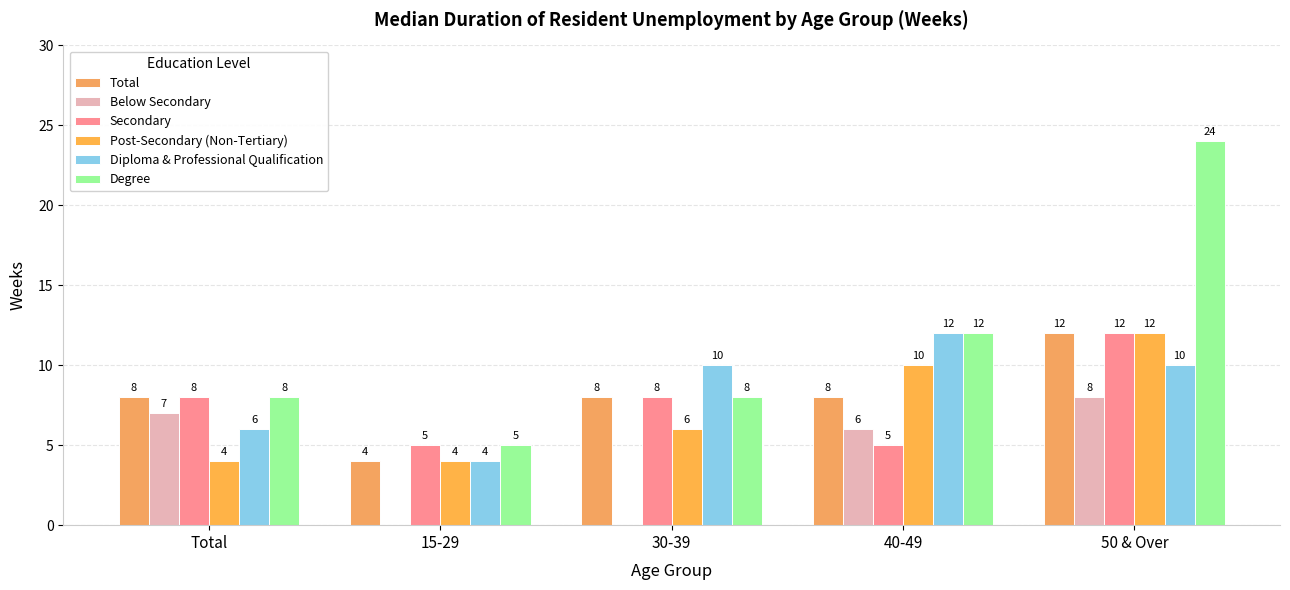

Does the chart contain stacked bars?

No